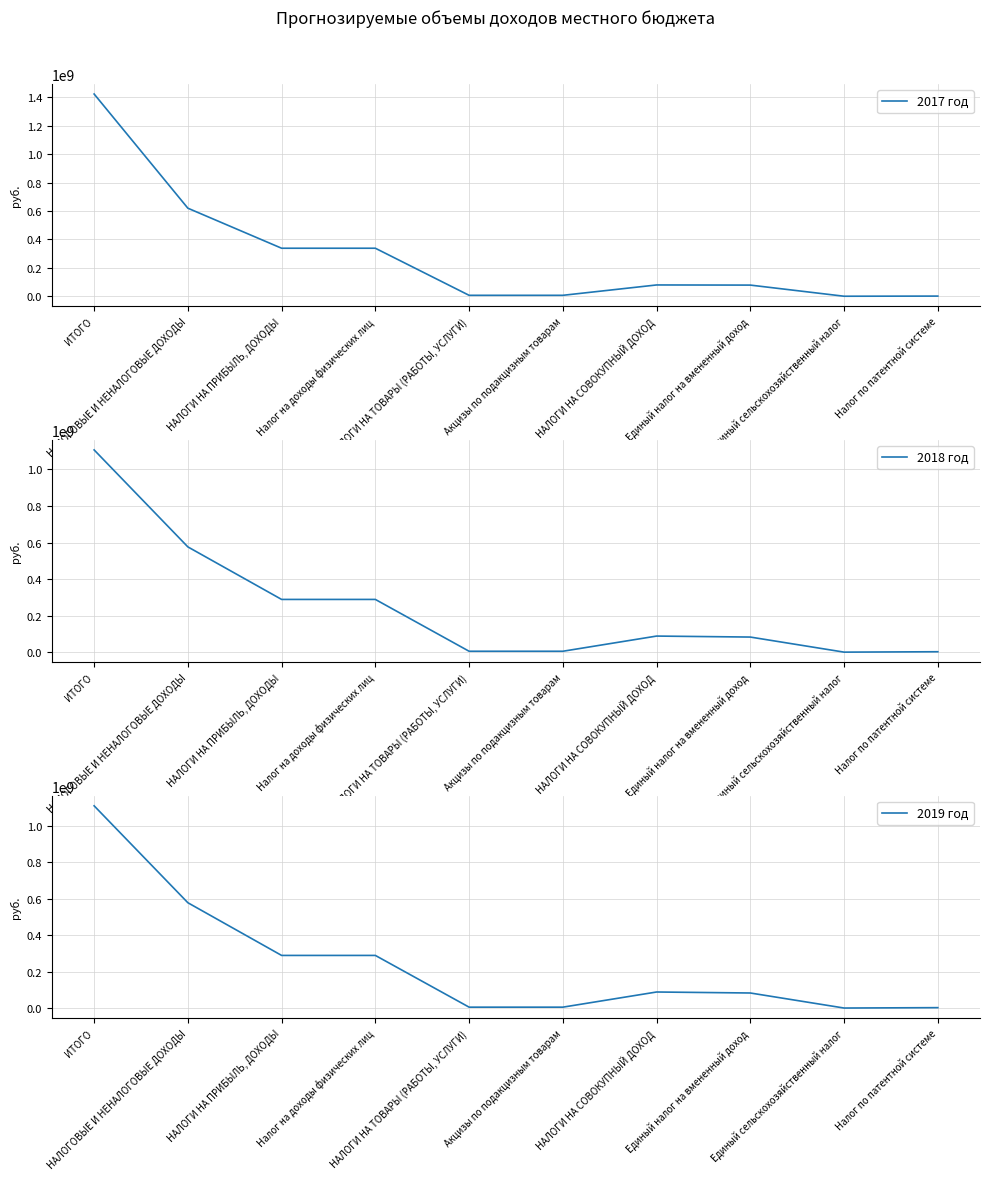

What is the difference between the maximum and second lowest values in the 2018 год series?

1102571264